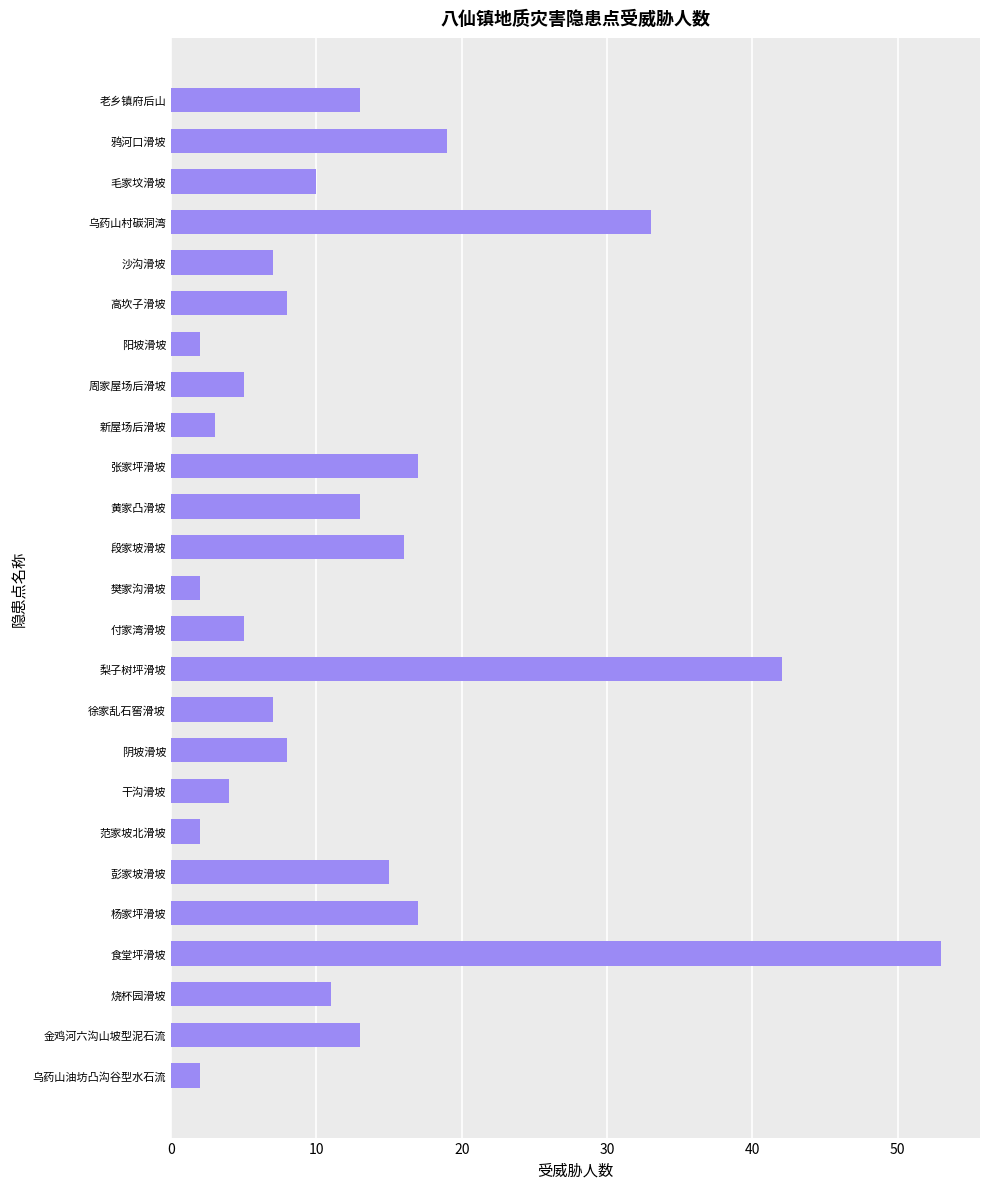

Count the number of data series in this chart.

1